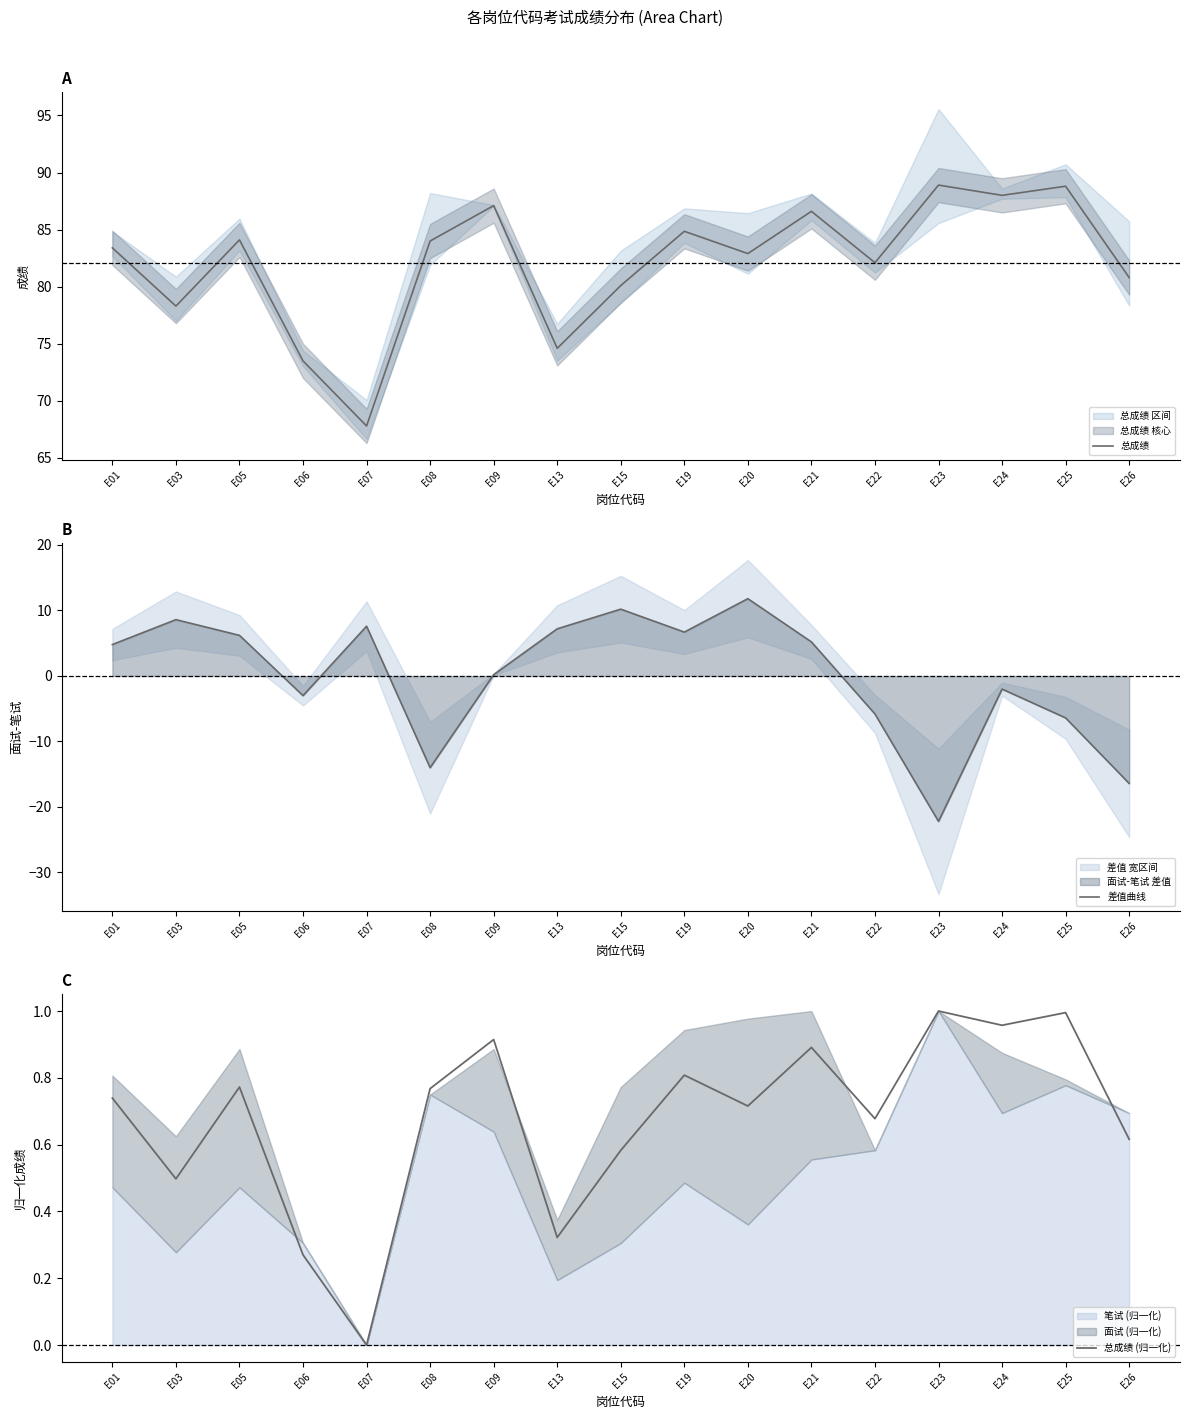

What is the average value of the 差值曲线 series?

-0.1